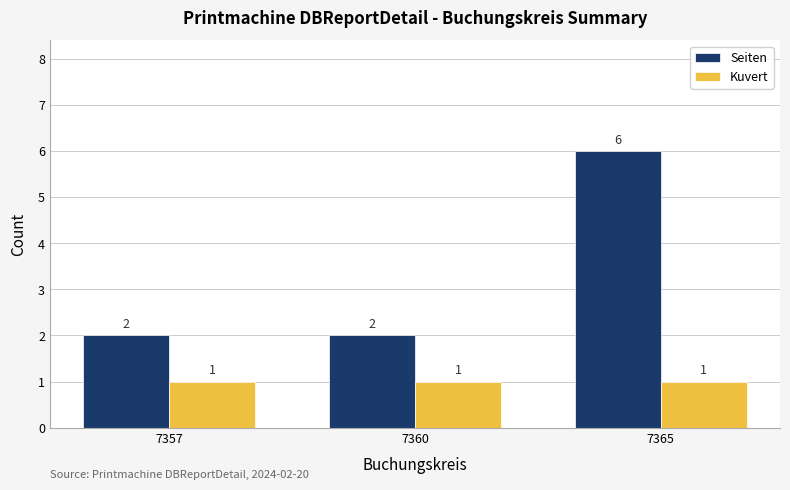

Which series has the widest spread of values?

Seiten